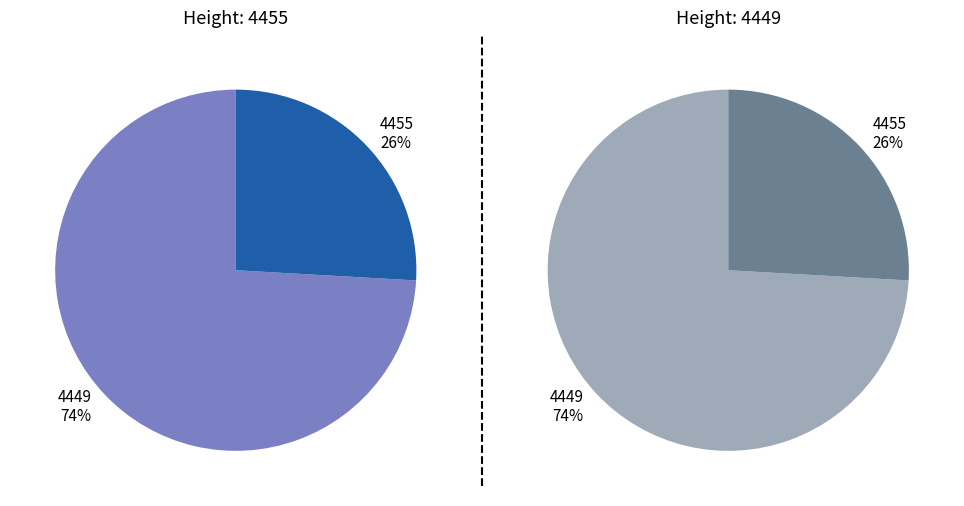

Does 4449 account for over 50% of the chart?

Yes